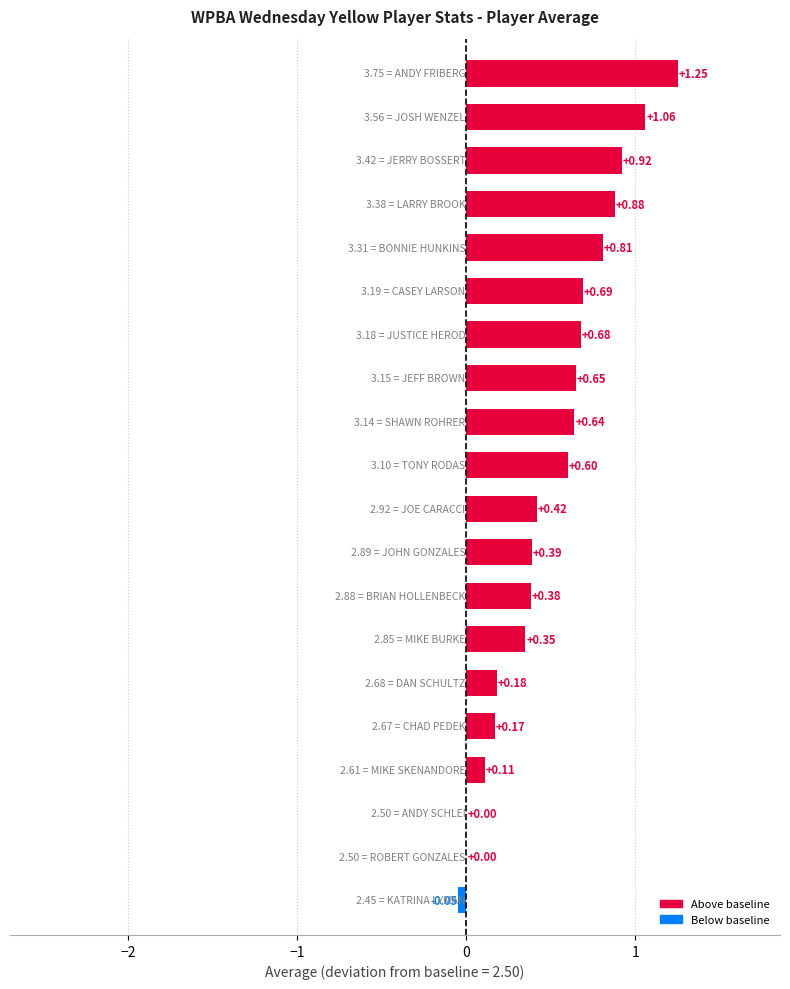

What is the sum of all values?

10.1